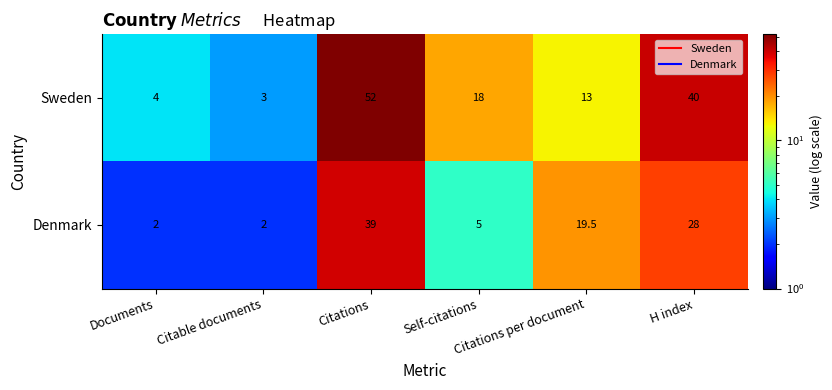

Rank the series by their average value, from highest to lowest.

Sweden, Denmark